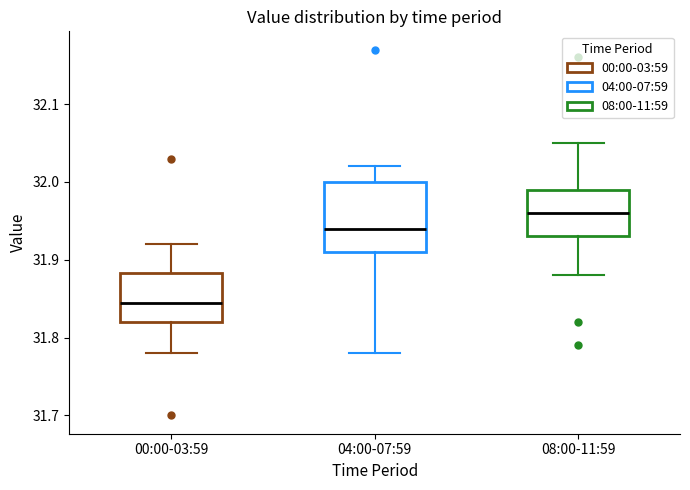

Reading left to right, transcribe this box plot: for each box, give where its median line is, the range the box spans, and where its two whiskers end, as read against the y-axis. The values are not printed on the chart, so give them approximately, as read against the axis.

00:00-03:59: median 31.85, box 31.82 to 31.88, whiskers 31.78 to 31.92
04:00-07:59: median 31.94, box 31.91 to 32.00, whiskers 31.78 to 32.02
08:00-11:59: median 31.96, box 31.93 to 31.99, whiskers 31.88 to 32.05